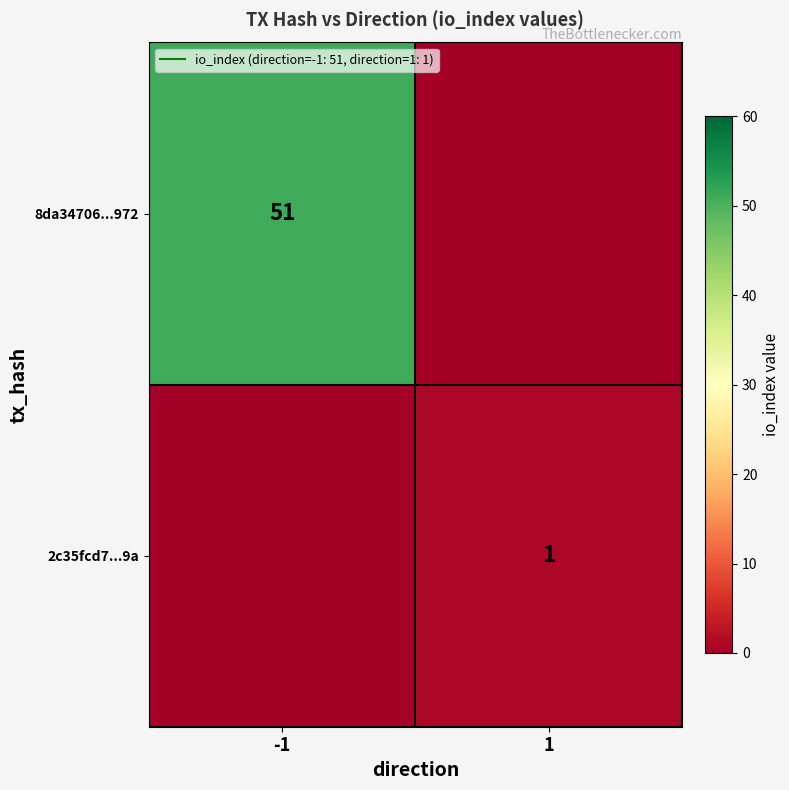

Rank the series by their average value, from highest to lowest.

8da34706...972, 2c35fcd7...9a